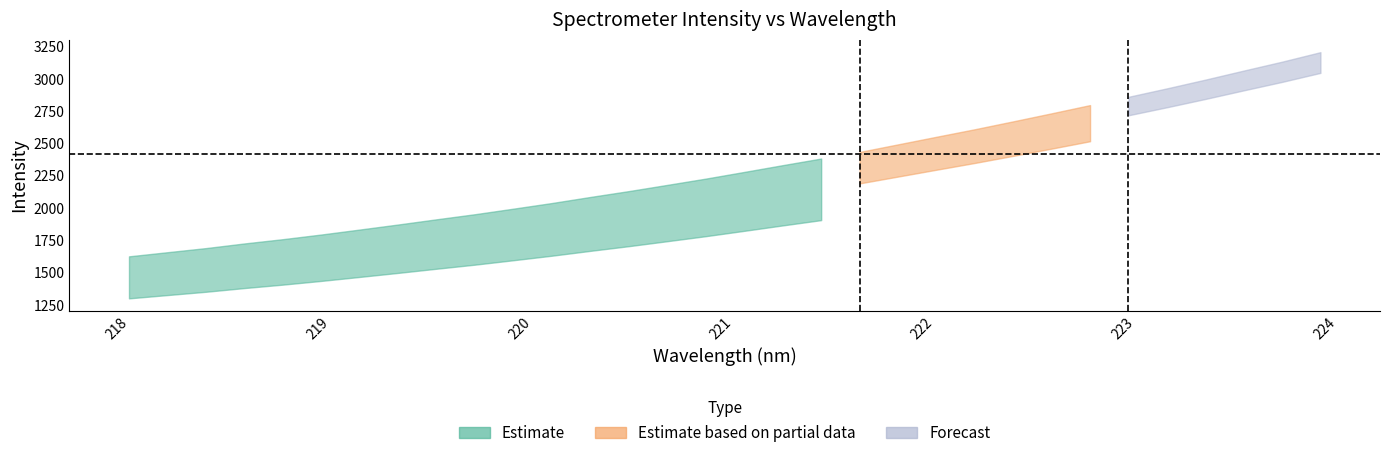

Which series has the widest spread of values?

Estimate